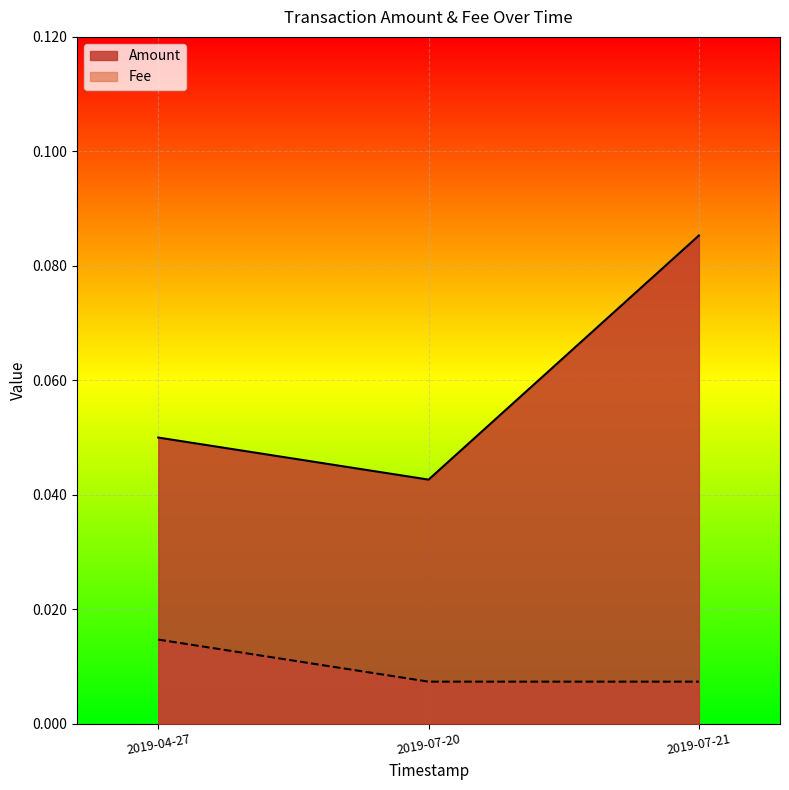

At how many categories does at least one series exceed 0?

3